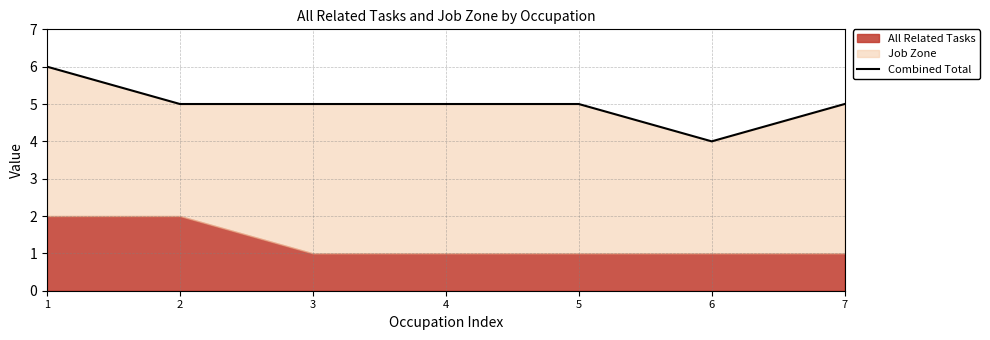

At which category does the data reach its first local valley?

6